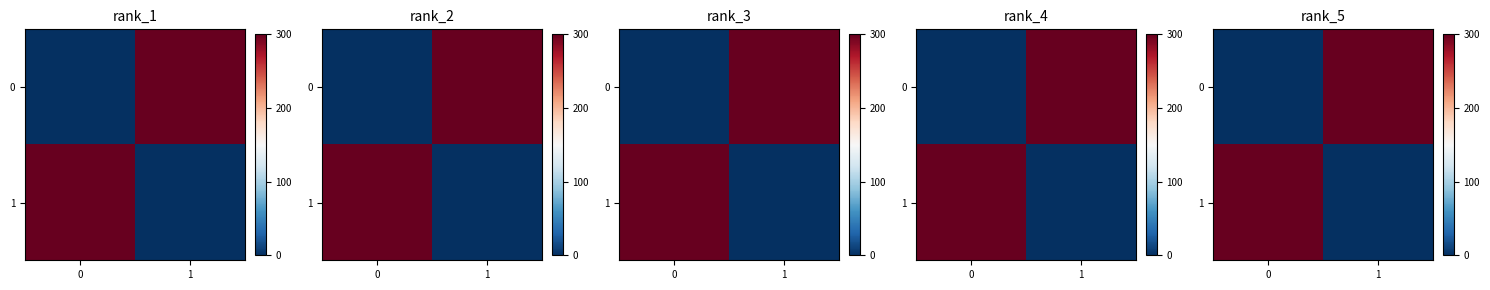

What is the sum of the 0 values at 1 and 0?

300